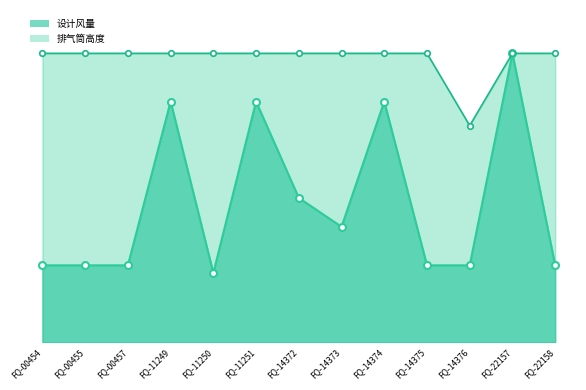

Where is the first local minimum for 排气筒高度_line?

FQ-14376